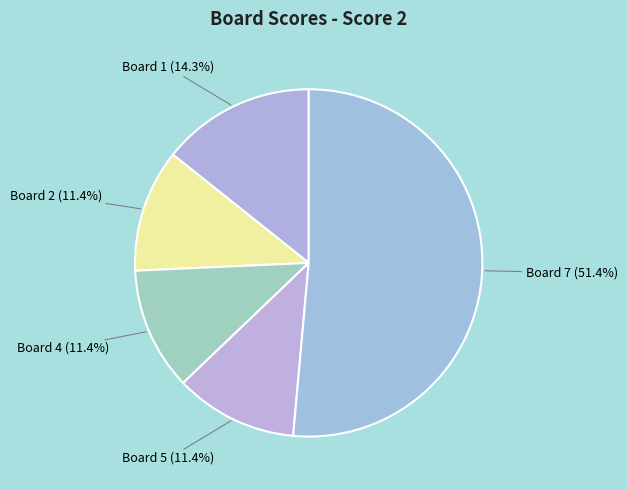

Count the number of slices in the pie.

5